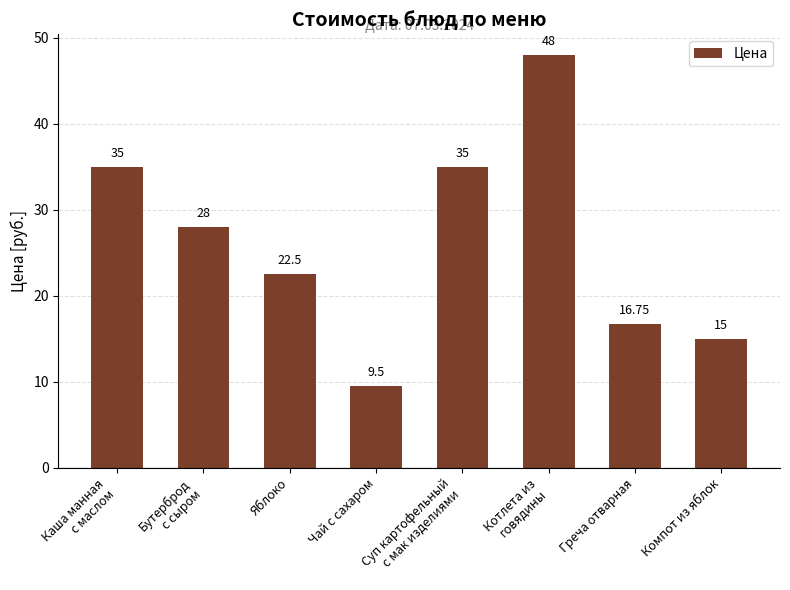

What position from the left is Чай с сахаром?

4